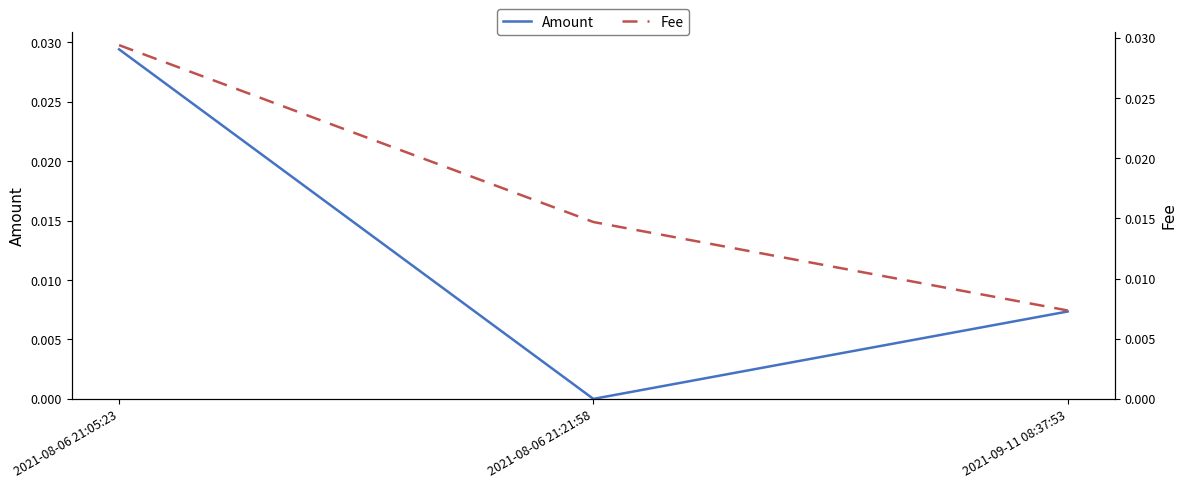

At 2021-08-06 21:05:23, list the series in order from largest to smallest.

Amount, Fee